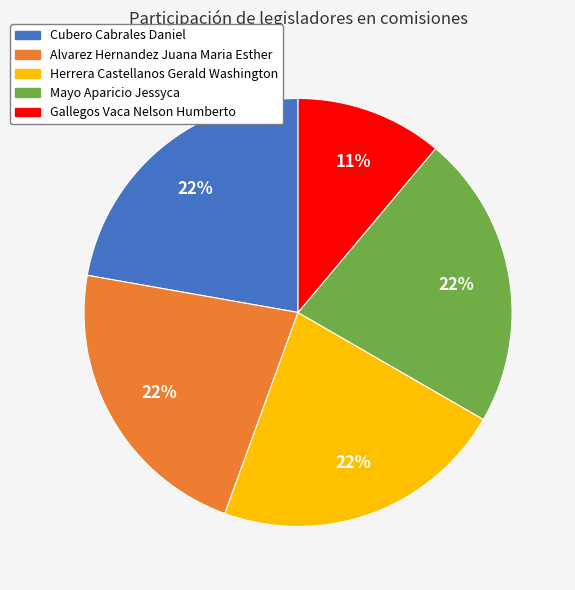

Count the number of slices in the pie.

5